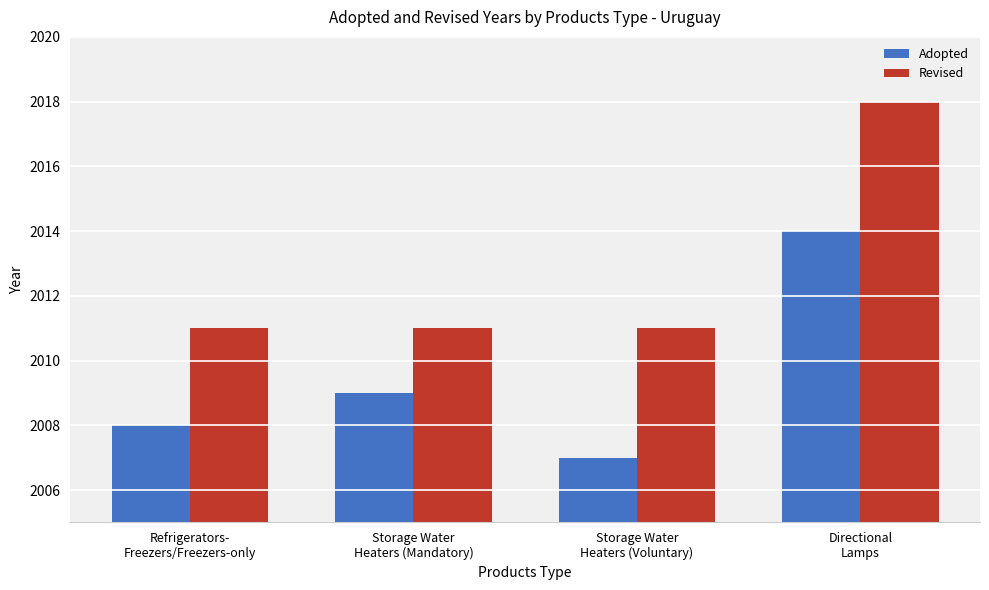

Rank the series by their maximum value, from highest to lowest.

Revised, Adopted